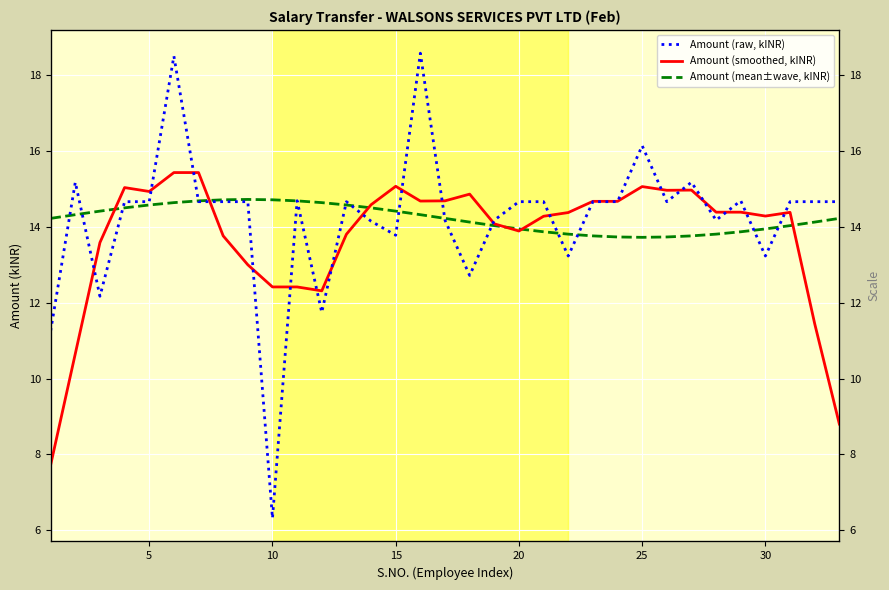

Reading left to right, extract all data points from this chart.

Amount (raw, kINR): 11.3	15.2	12.2	14.7	14.7	18.5	14.7	14.7	14.7	6.3	14.7	11.7	14.7	14.2	13.8	18.6	14.2	12.7	14.2	14.7	14.7	13.2	14.7	14.7	16.1	14.7	15.2	14.2	14.7	13.2	14.7	14.7	14.7
Amount (smoothed, kINR): 7.7	10.7	13.6	15.0	14.9	15.4	15.4	13.8	13.0	12.4	12.4	12.3	13.8	14.6	15.1	14.7	14.7	14.9	14.1	13.9	14.3	14.4	14.7	14.7	15.1	15.0	15.0	14.4	14.4	14.3	14.4	11.4	8.8
Amount (mean±wave, kINR): 14.2	14.3	14.4	14.5	14.6	14.6	14.7	14.7	14.7	14.7	14.7	14.6	14.6	14.5	14.4	14.3	14.2	14.1	14.0	13.9	13.9	13.8	13.8	13.7	13.7	13.7	13.8	13.8	13.9	13.9	14.0	14.1	14.2